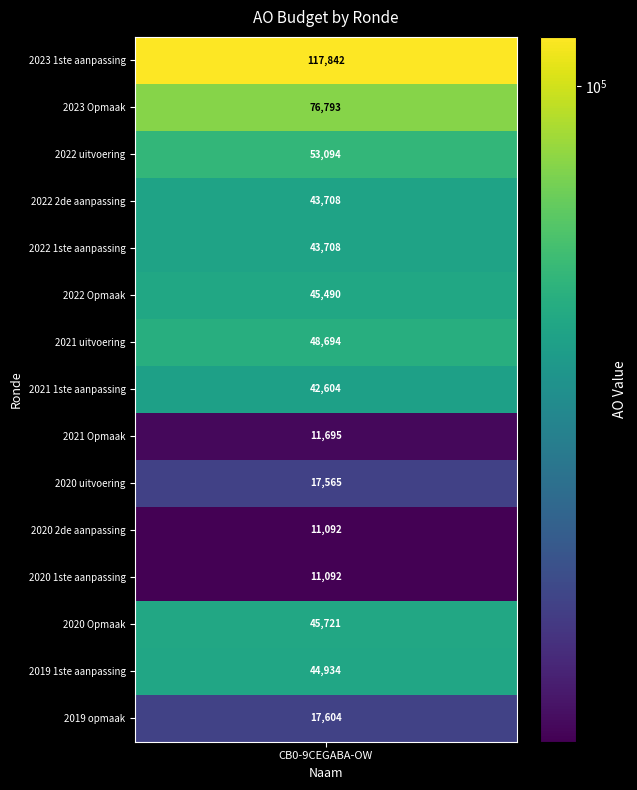

The value at 2022 Opmaak is 45490. True or false?

True